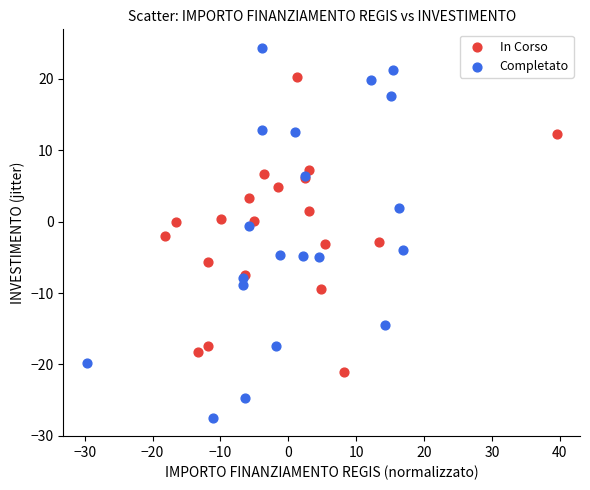

Which series has the largest Y range (max minus min)?

Completato